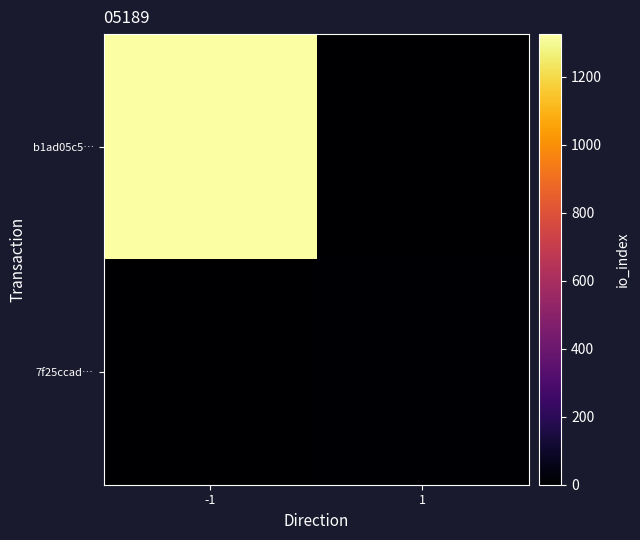

Count the number of categories in the chart.

2